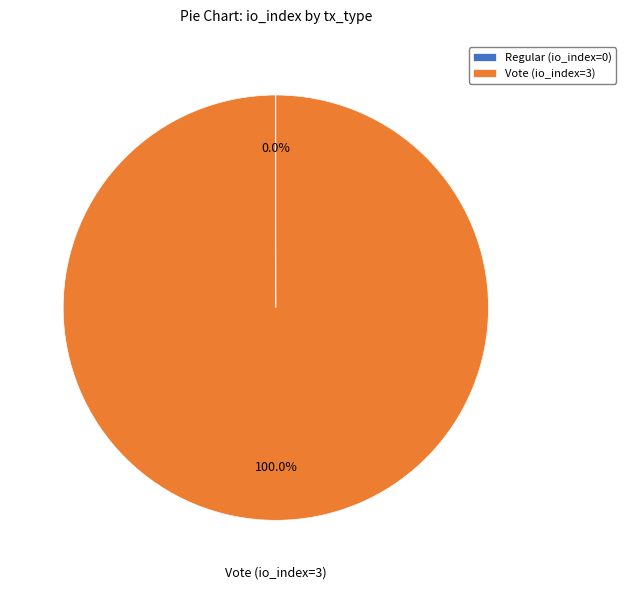

To the nearest percent, what portion does Vote (io_index=3) represent?

100%